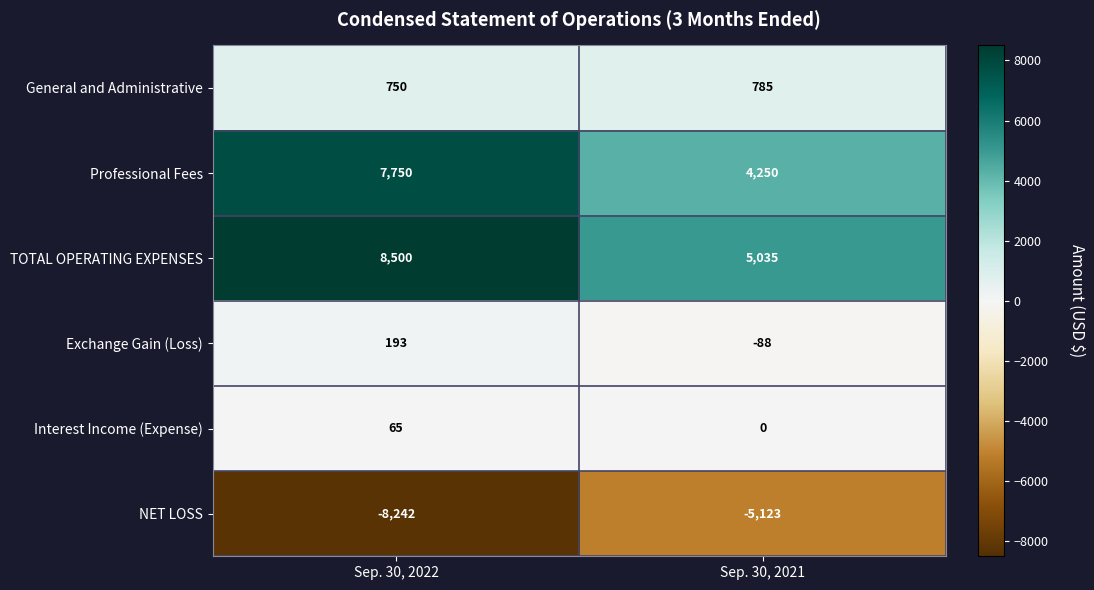

Count the number of categories in the chart.

2